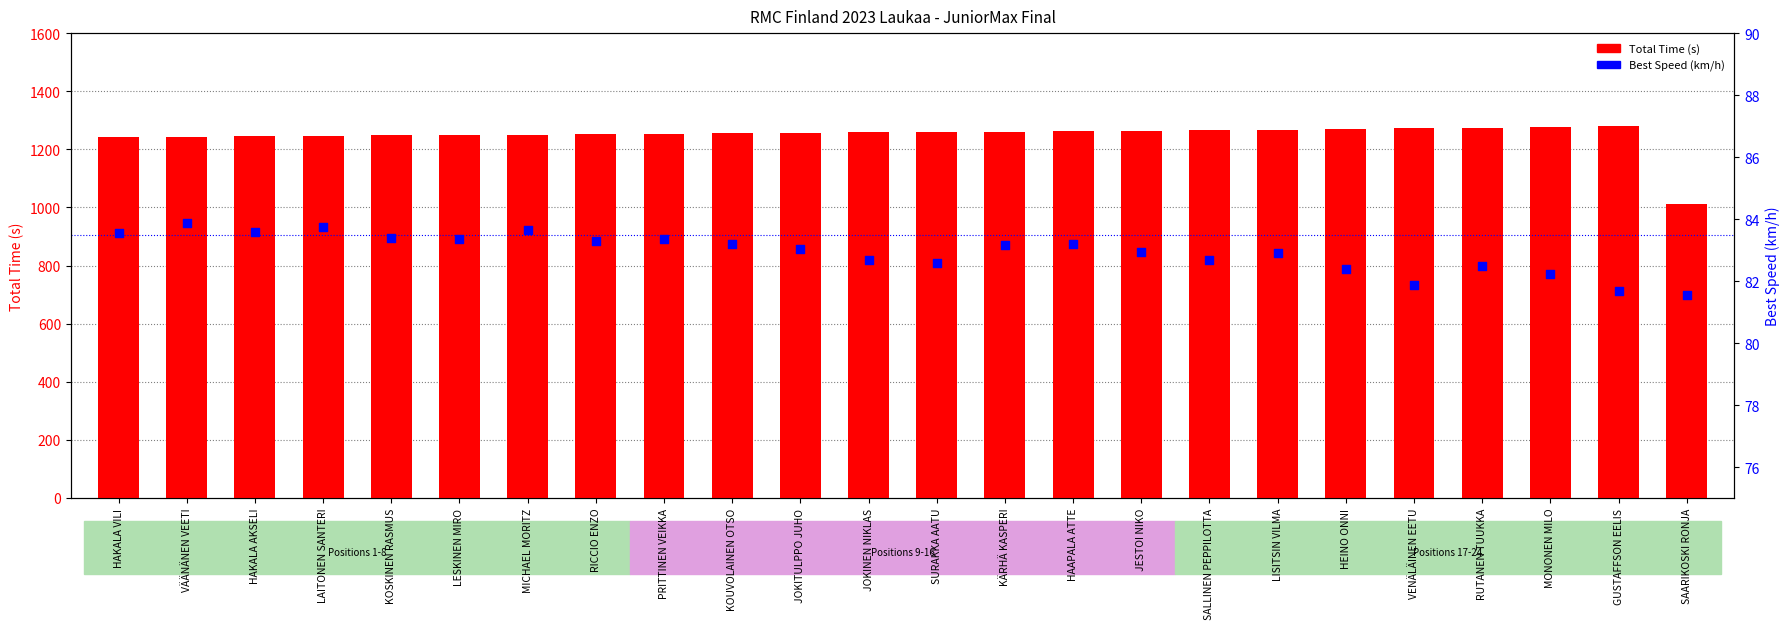

Which series has the largest Y range (max minus min)?

Total Time (s)